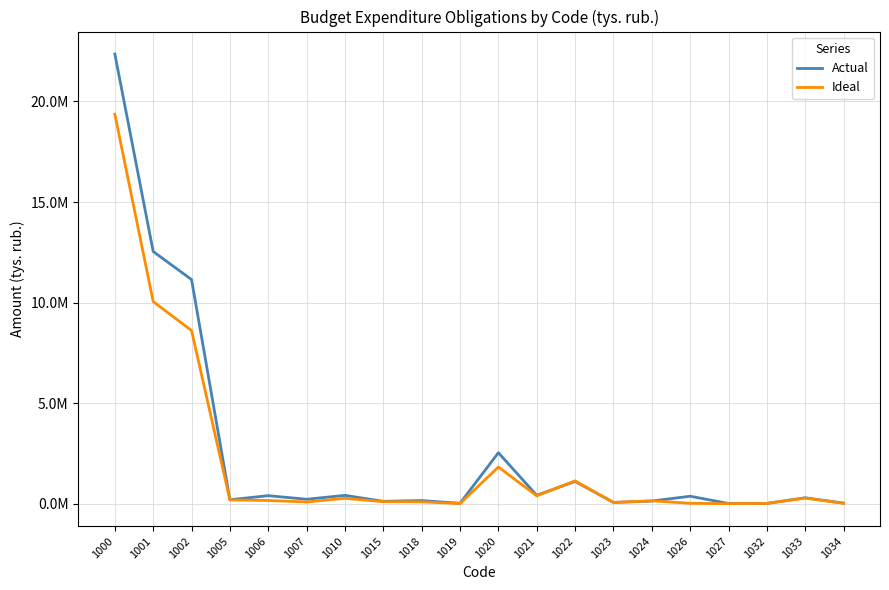

Between 1005 and 1023, which is larger?

1005